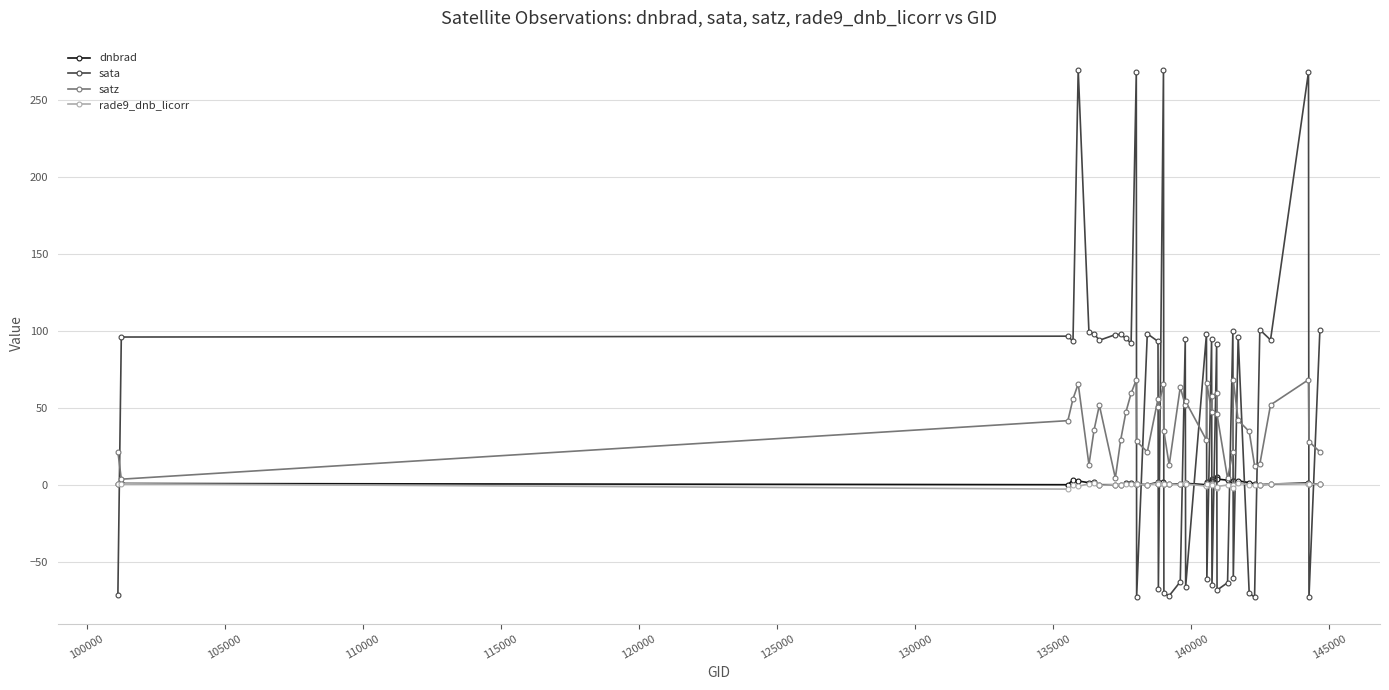

How many intersections are there between dnbrad and sata?

21